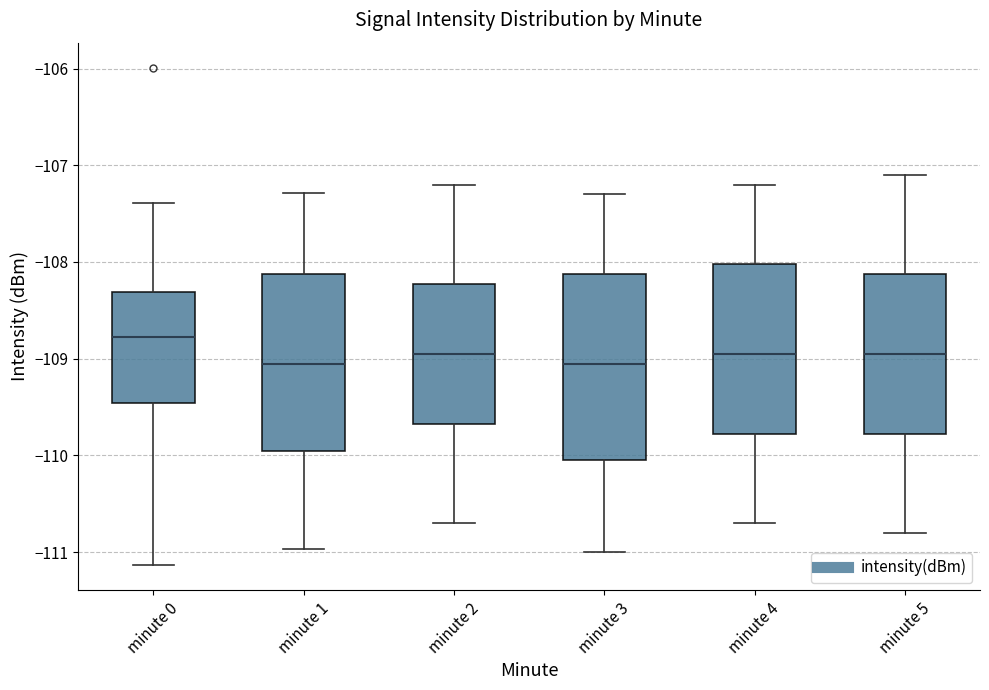

Reading left to right, transcribe this box plot: for each box, give where its median line is, the range the box spans, and where its two whiskers end, as read against the y-axis. The values are not printed on the chart, so give them approximately, as read against the axis.

minute 0: median -108.8, box -109.5 to -108.3, whiskers -111.1 to -107.4
minute 1: median -109.0, box -110.0 to -108.1, whiskers -111.0 to -107.3
minute 2: median -108.9, box -109.7 to -108.2, whiskers -110.7 to -107.2
minute 3: median -109.0, box -110.0 to -108.1, whiskers -111.0 to -107.3
minute 4: median -108.9, box -109.8 to -108.0, whiskers -110.7 to -107.2
minute 5: median -108.9, box -109.8 to -108.1, whiskers -110.8 to -107.1